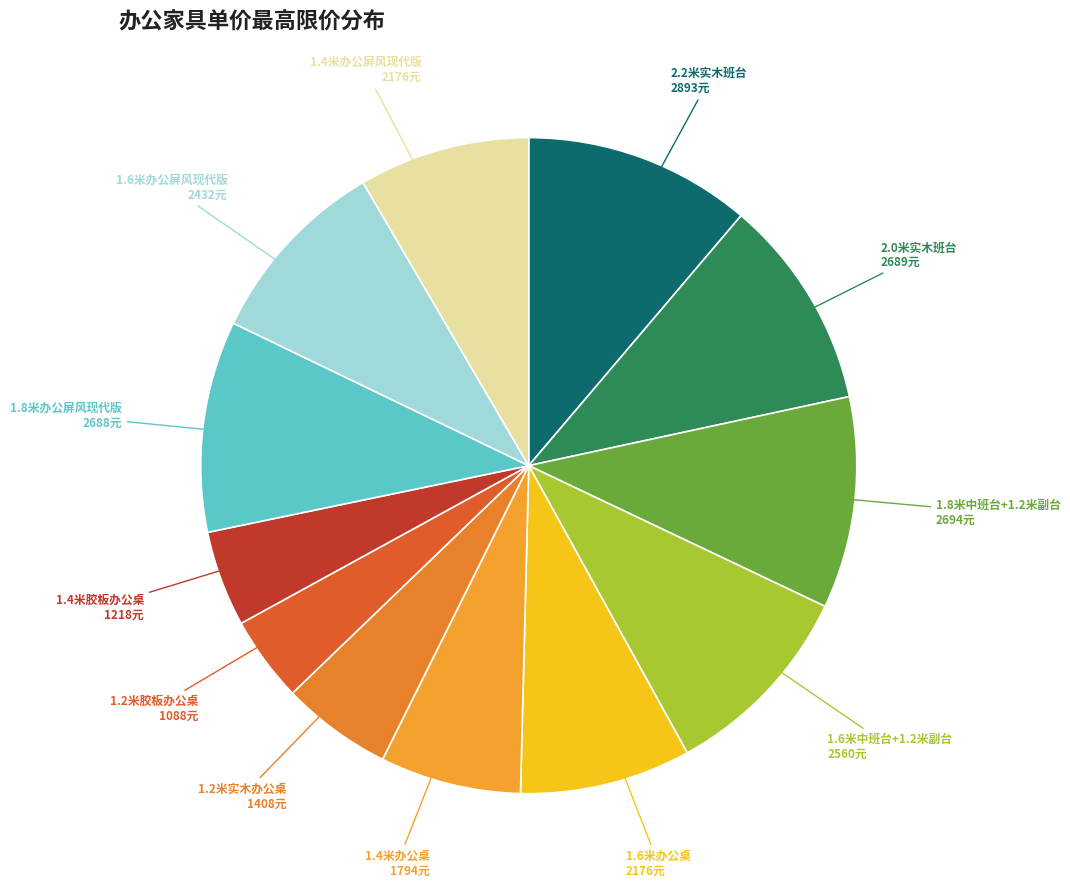

Is the sum of 1.2米胶板办公桌 and 1.8米中班台+1.2米副台 greater than half?

No